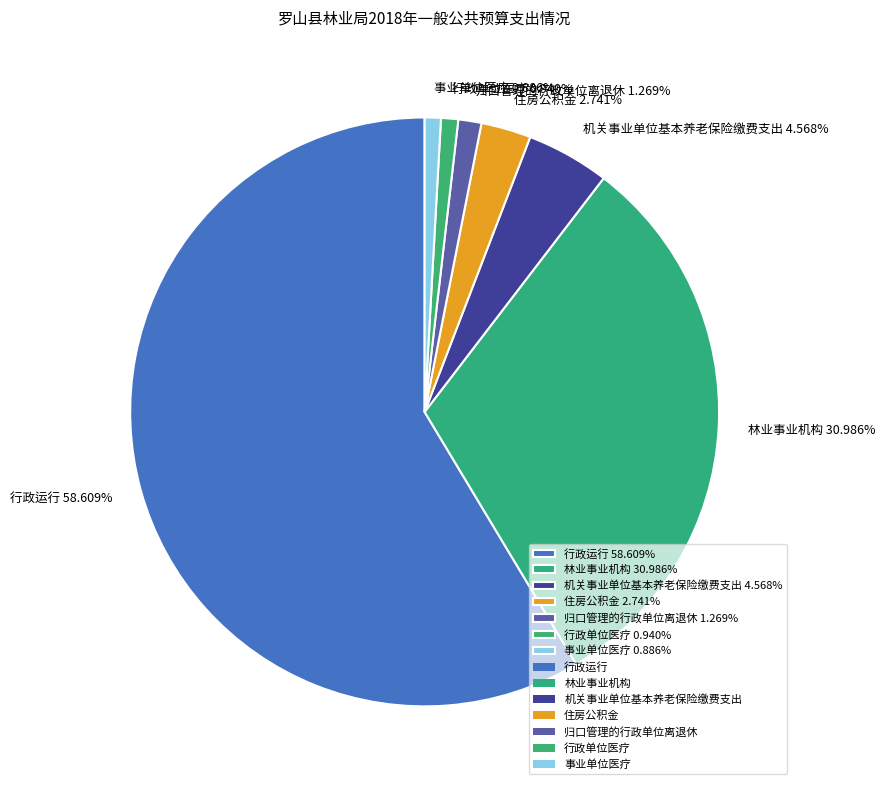

To the nearest percent, what is the difference between the 行政运行 and 归口管理的行政单位离退休 slice percentages?

57%